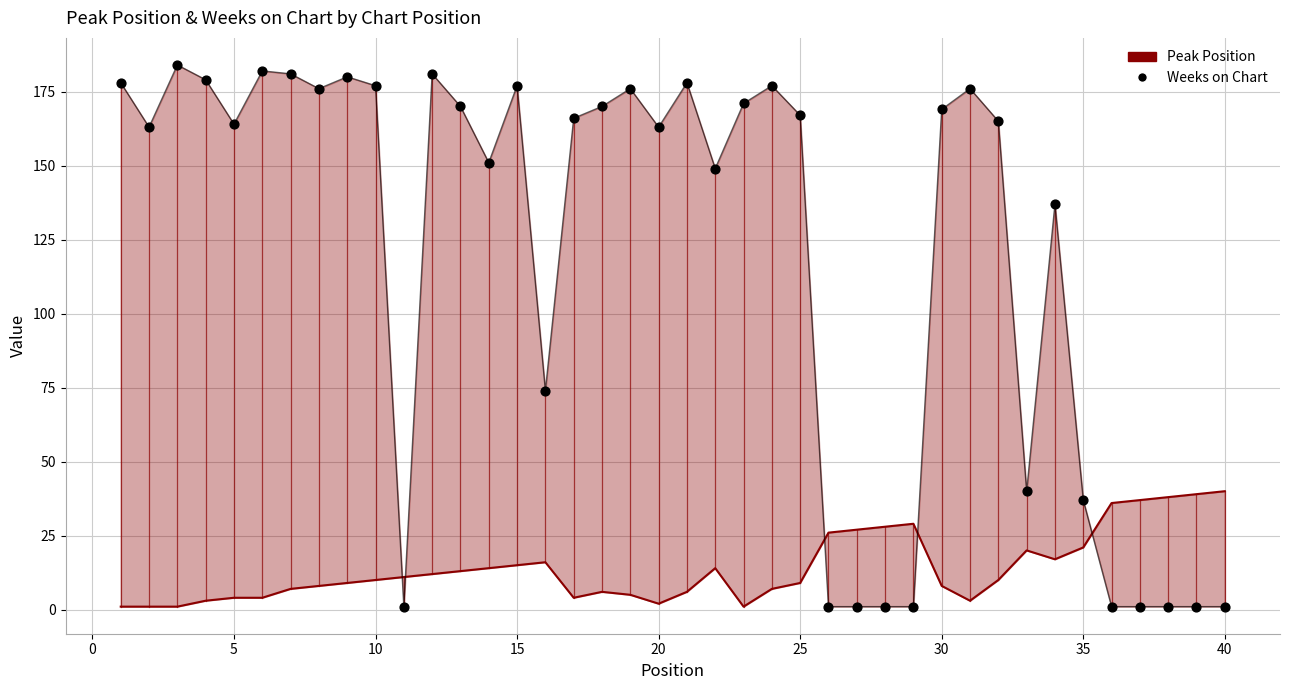

Which series has the widest spread of Y values?

Weeks on Chart